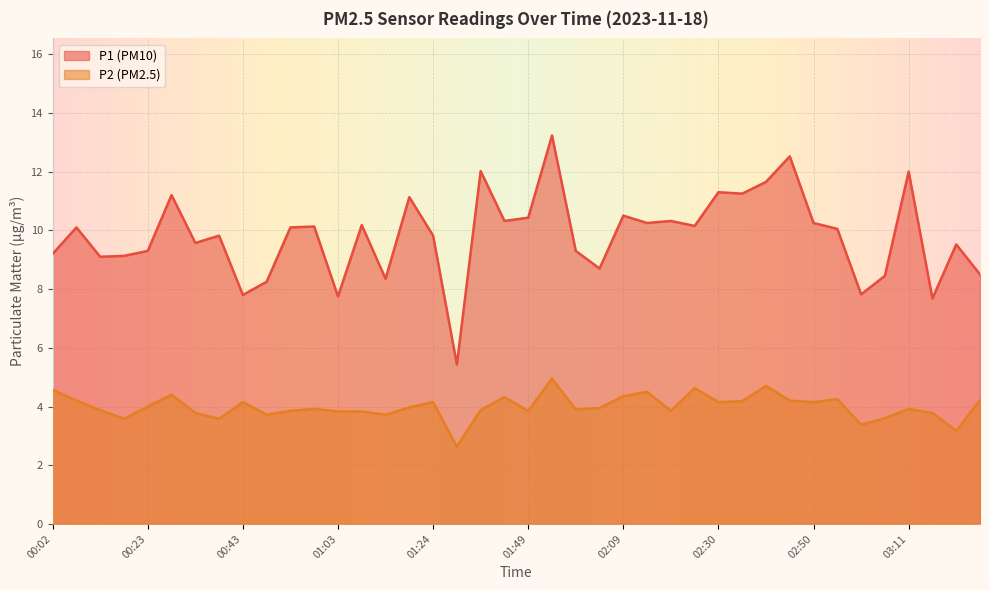

At which label does P2 first exceed 3?

00:02